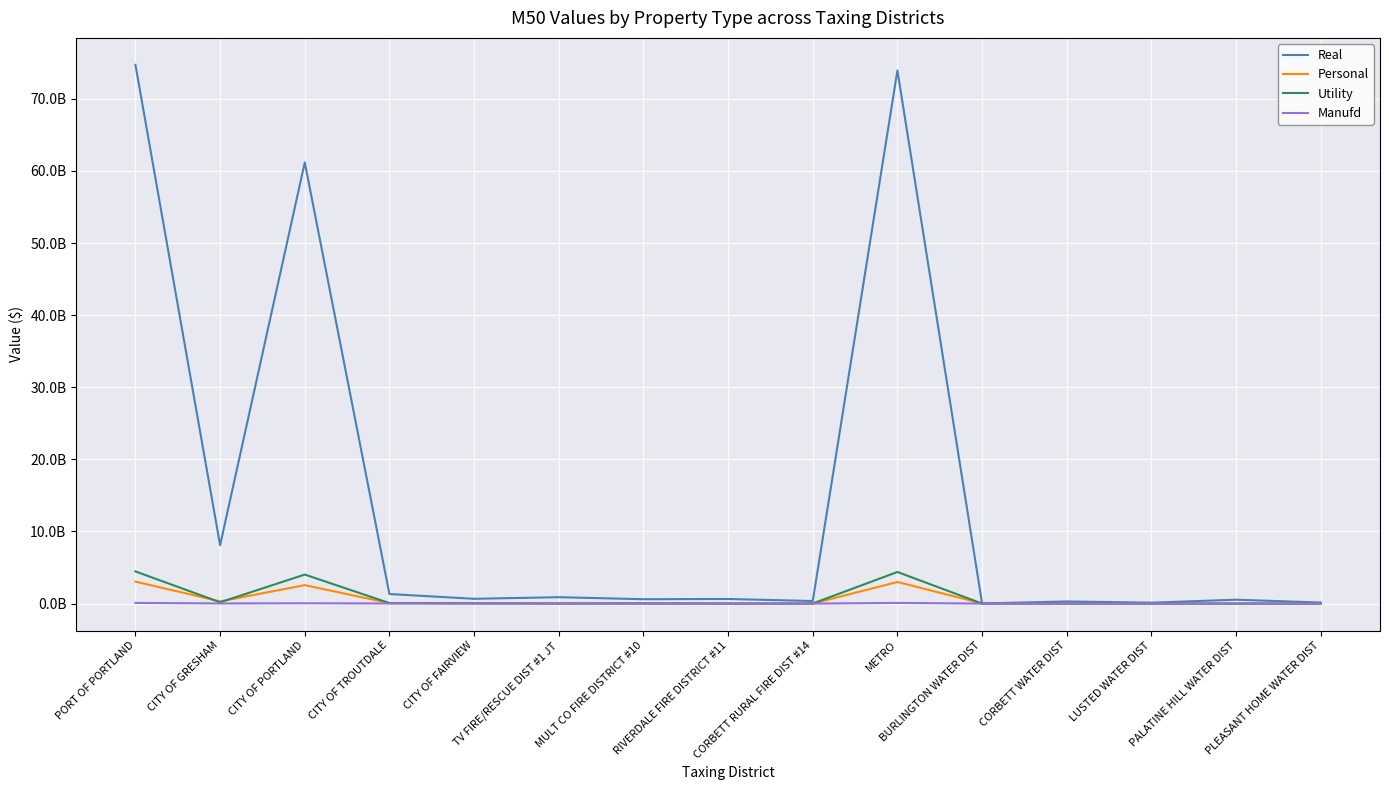

Where does the Manufd series first go above 678730?

PORT OF PORTLAND